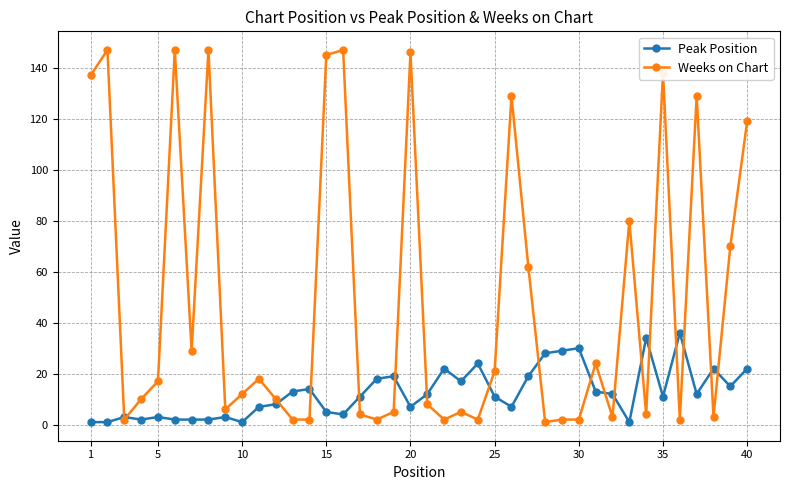

Which series has the largest range (max minus min)?

Weeks on Chart